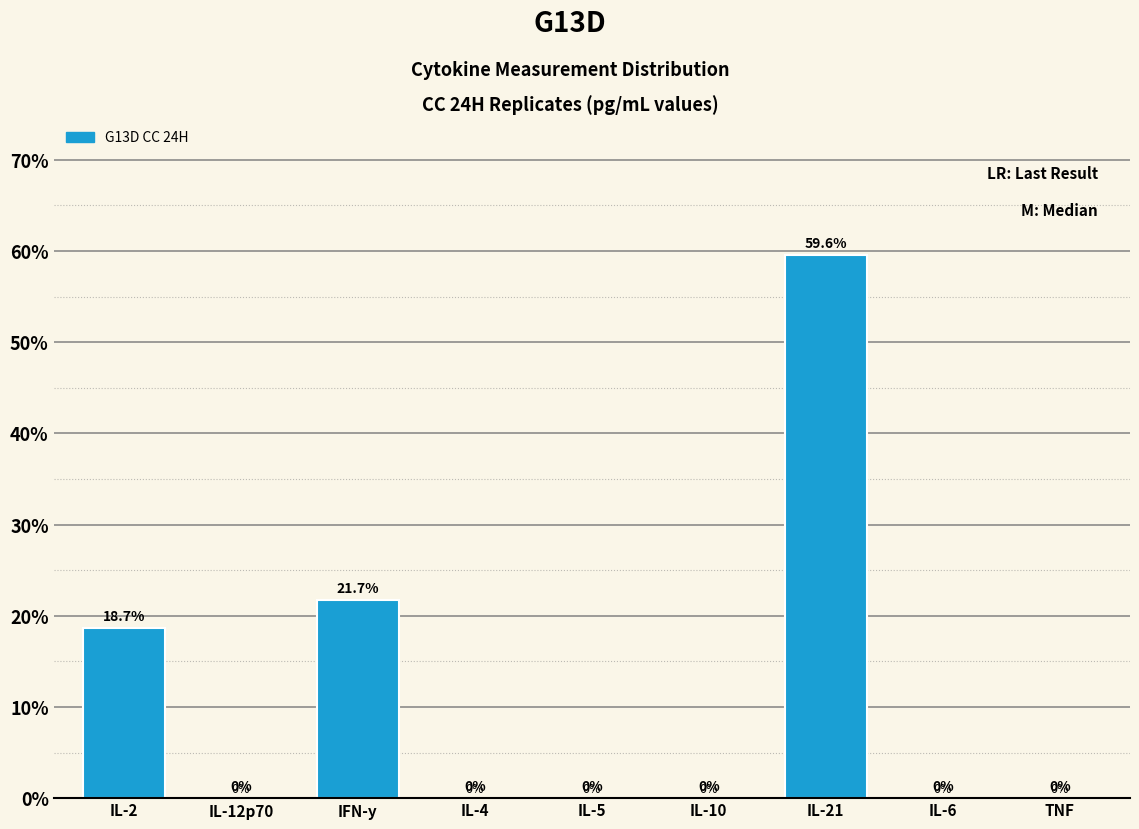

Reading left to right, what are all the values shown in this chart?

IL-2=18.7	IL-12p70=0.0	IFN-y=21.7	IL-4=0.0	IL-5=0.0	IL-10=0.0	IL-21=59.6	IL-6=0.0	TNF=0.0